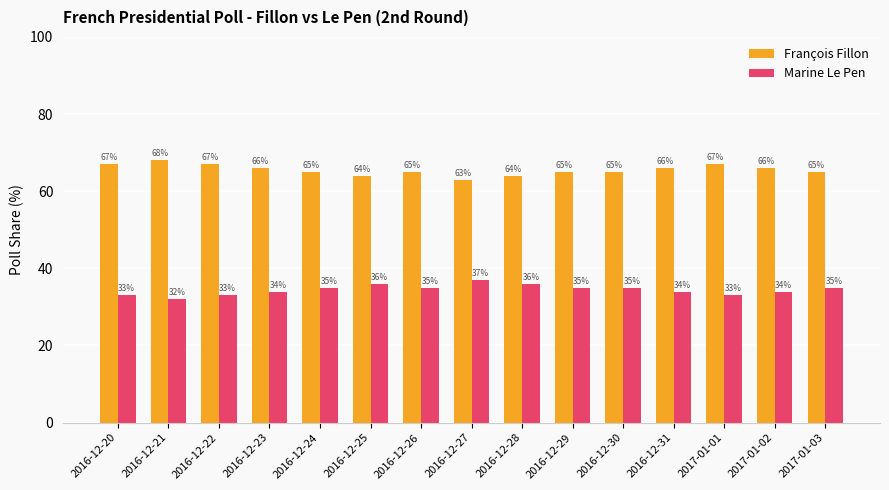

What is the sum of the Marine Le Pen values at 2016-12-21 and 2016-12-24?

67